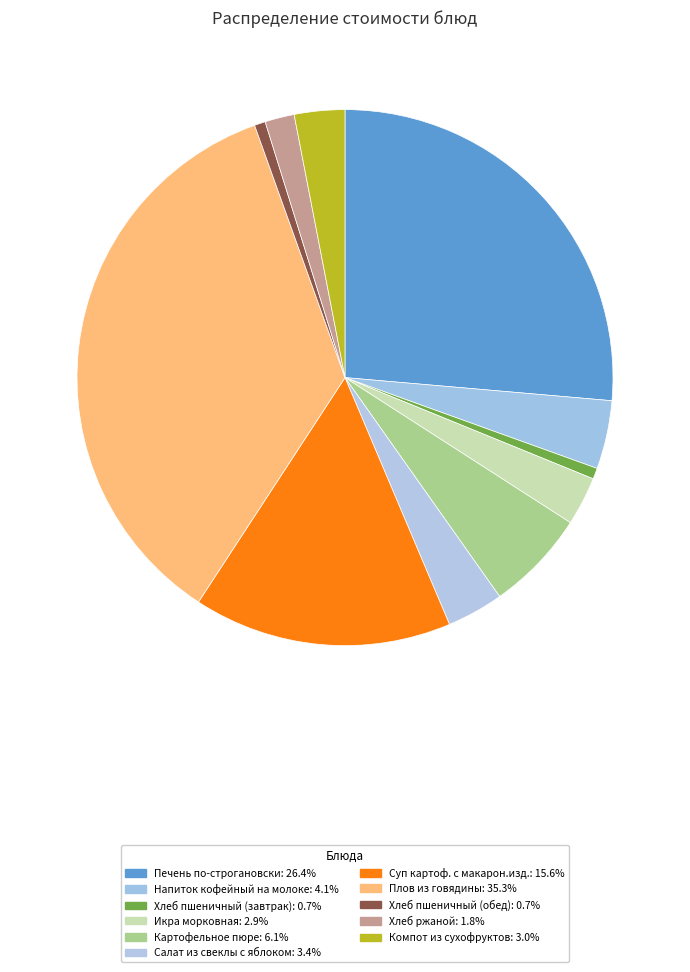

To the nearest percent, what is the combined percentage of Хлеб ржаной and Картофельное пюре?

8%